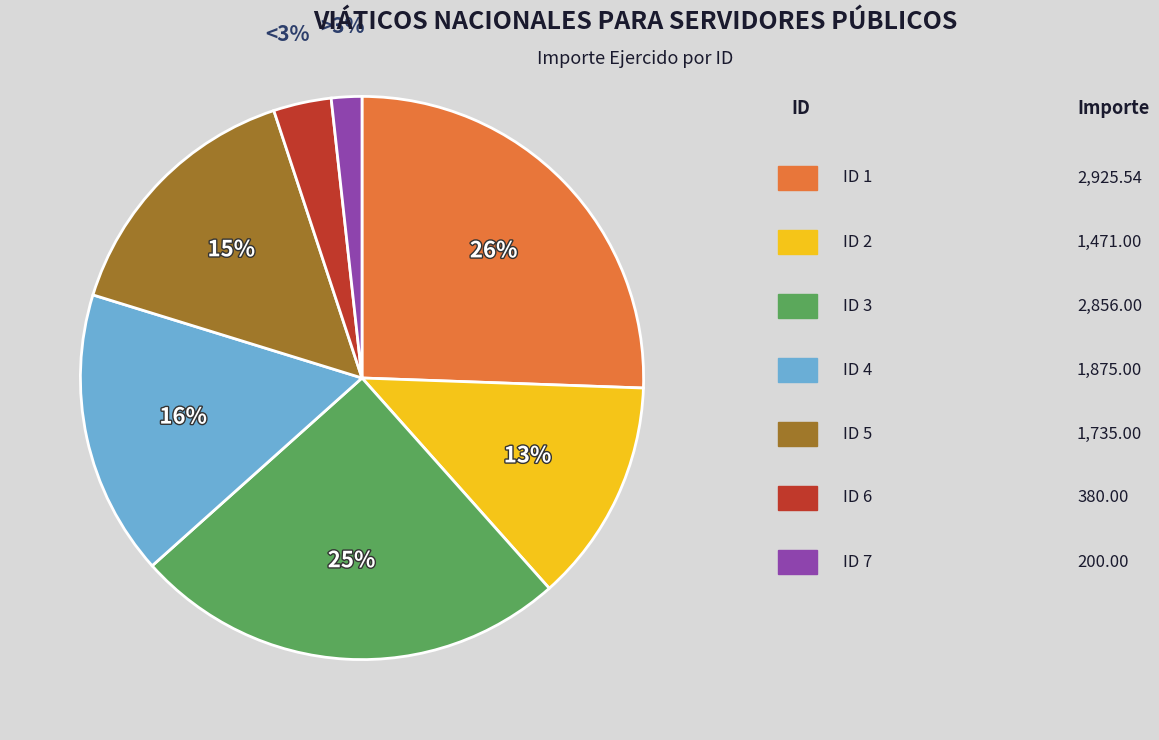

Which has a higher value, ID 4 or ID 2?

ID 4